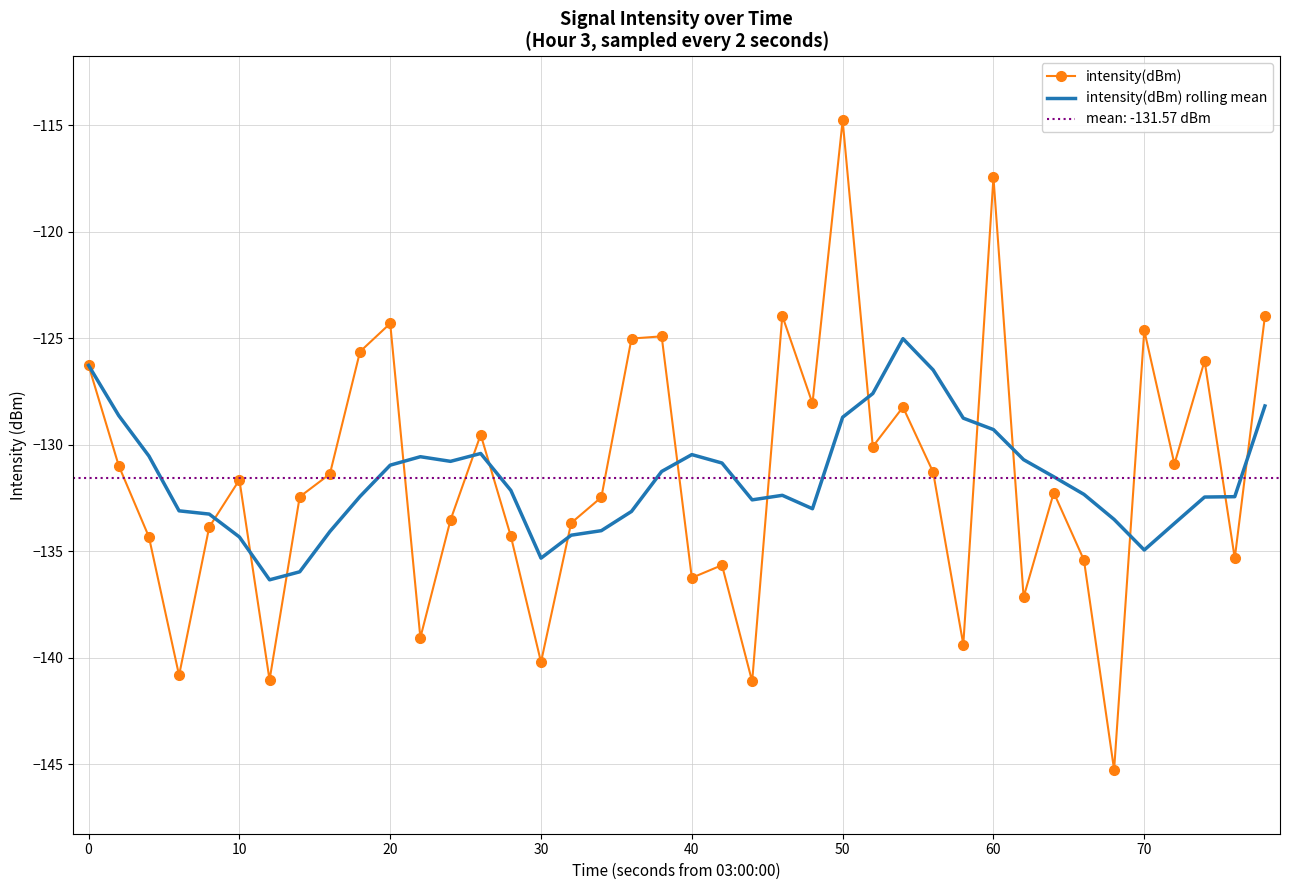

Rank the series by their maximum value, from lowest to highest.

intensity(dBm) rolling mean, intensity(dBm)